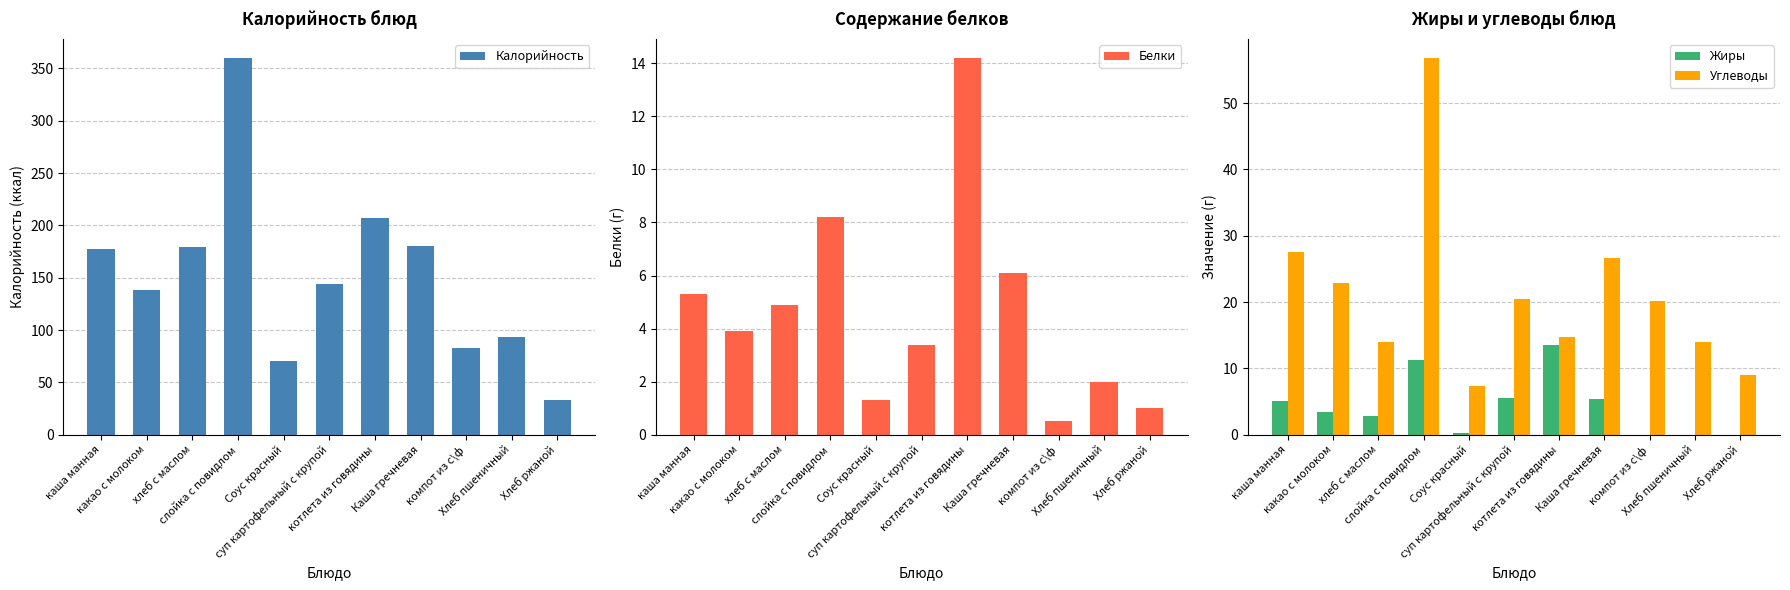

Reading right to left, list all the values displayed in this chart.

Калорийность: 33.0	93.8	83.0	180.0	207.0	144.0	70.0	360.0	179.0	138.0	177.0
Белки: 1.0	2.0	0.5	6.1	14.2	3.4	1.3	8.2	4.9	3.9	5.3
Жиры: 0.0	0.0	0.0	5.4	13.6	5.5	0.2	11.3	2.9	3.5	5.1
Углеводы: 9.0	14.0	20.1	26.7	14.8	20.4	7.4	56.8	14.0	22.9	27.5